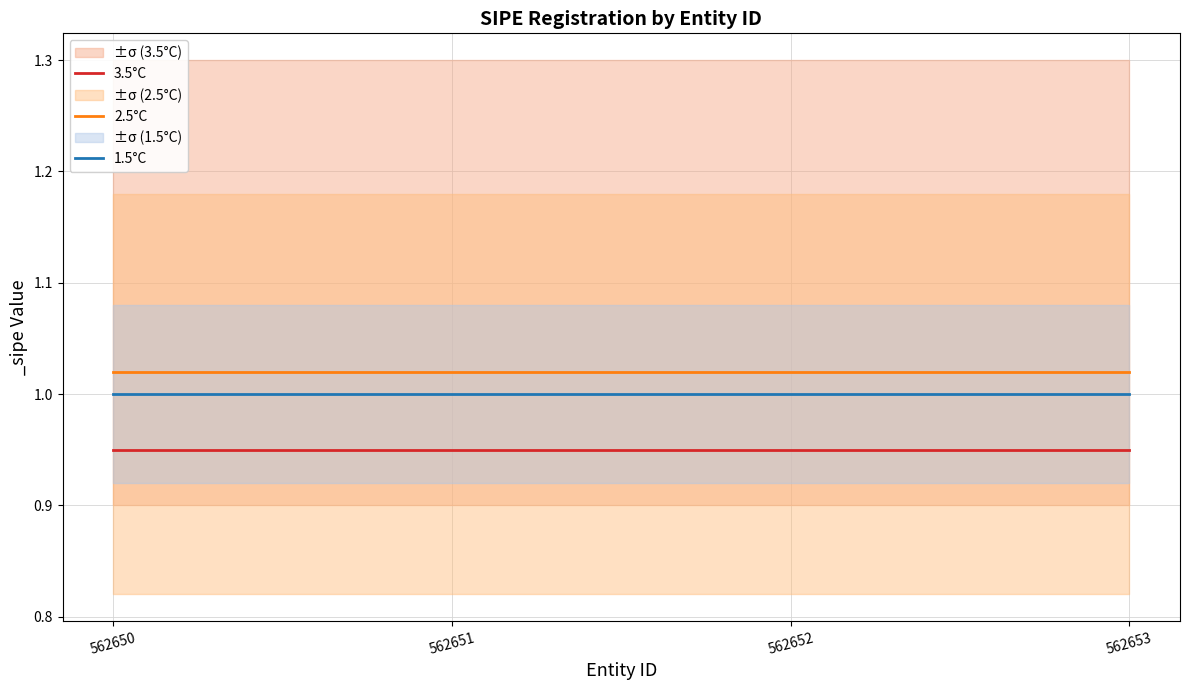

Count the number of categories in the chart.

4